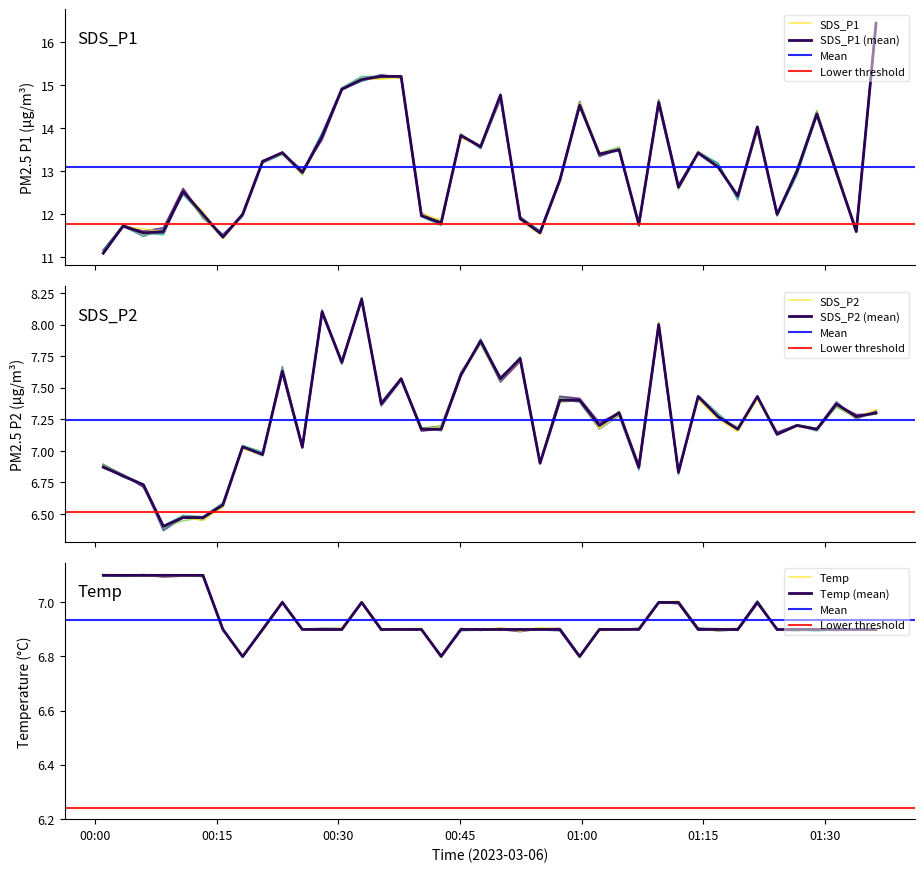

How many values in the SDS_P2 series exceed 7?

29